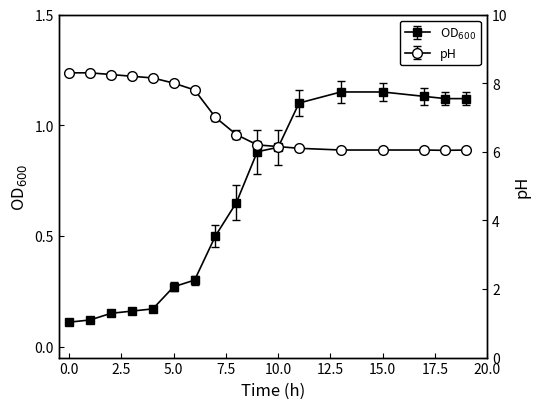

Reading left to right, extract all data points from this chart.

OD_600: 0.1	0.1	0.1	0.2	0.2	0.3	0.3	0.5	0.7	0.9	0.9	1.1	1.1	1.1	1.1	1.1	1.1
pH: 8.3	8.3	8.2	8.2	8.2	8.0	7.8	7.0	6.5	6.2	6.2	6.1	6.0	6.0	6.0	6.0	6.0